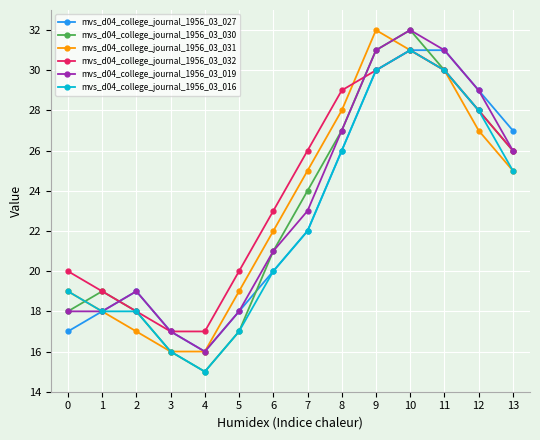

What is the smallest value displayed?

15